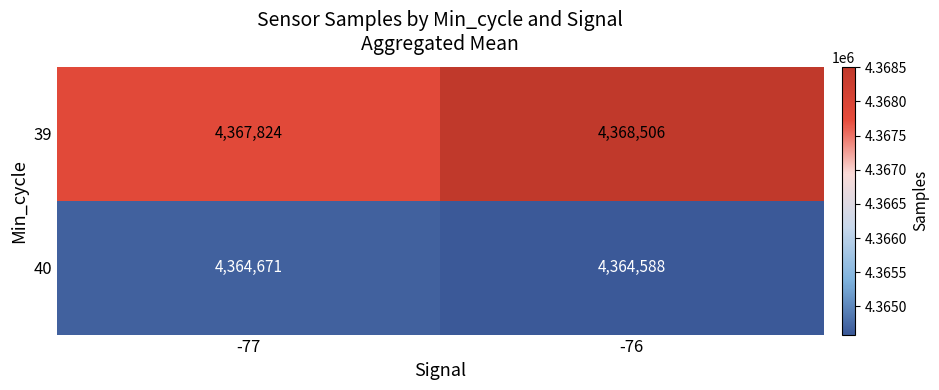

Which category has the highest value across all series?

-76